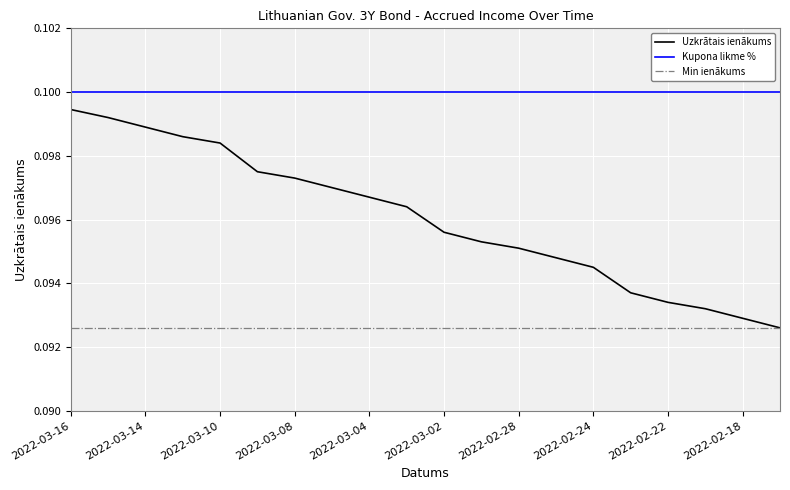

What is the average value?

0.1